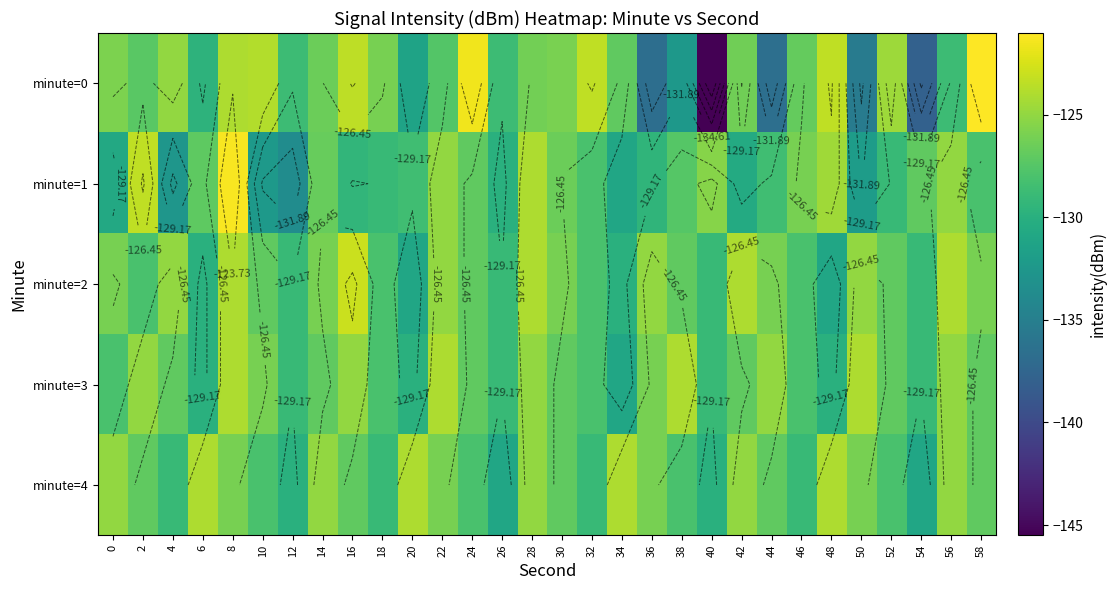

What is the maximum value for minute=3?

-124.0